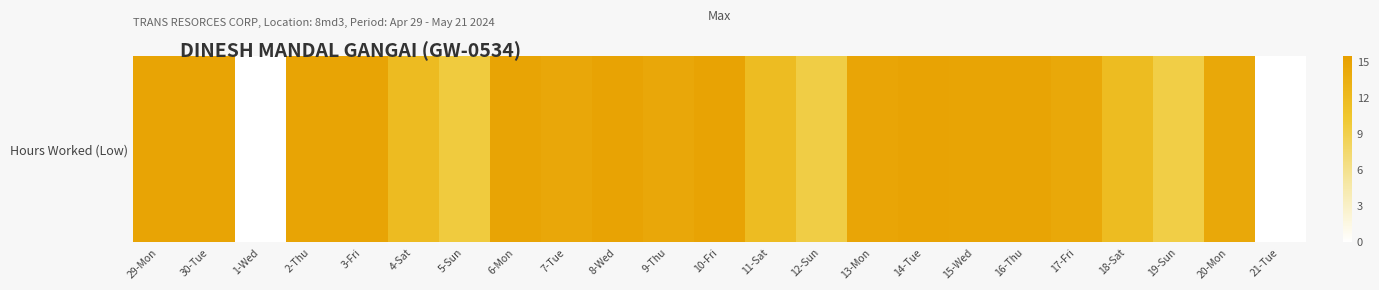

How many values are below 14?

8